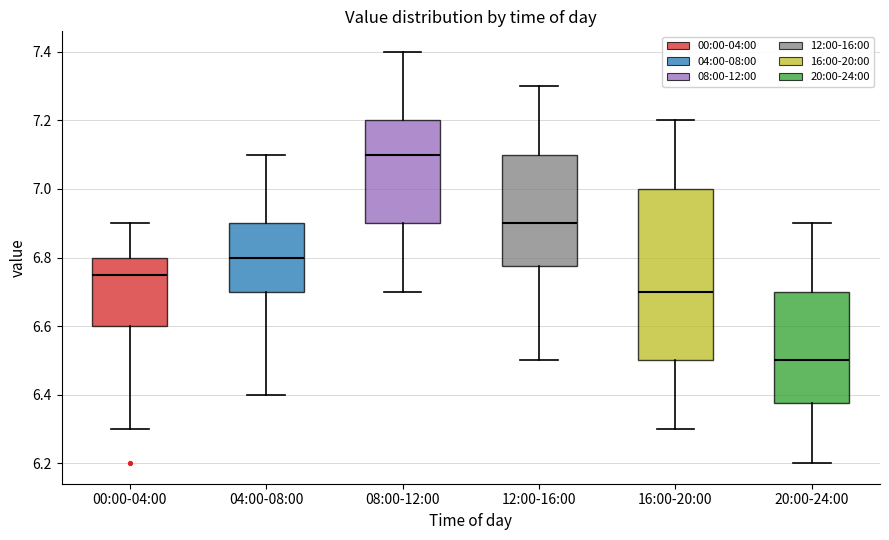

Reading left to right, transcribe this box plot: for each box, give where its median line is, the range the box spans, and where its two whiskers end, as read against the y-axis. The values are not printed on the chart, so give them approximately, as read against the axis.

00:00-04:00: median 6.76, box 6.60 to 6.80, whiskers 6.30 to 6.90
04:00-08:00: median 6.80, box 6.70 to 6.90, whiskers 6.40 to 7.10
08:00-12:00: median 7.10, box 6.90 to 7.20, whiskers 6.70 to 7.40
12:00-16:00: median 6.90, box 6.78 to 7.10, whiskers 6.50 to 7.30
16:00-20:00: median 6.70, box 6.50 to 7.00, whiskers 6.30 to 7.20
20:00-24:00: median 6.50, box 6.38 to 6.70, whiskers 6.20 to 6.90